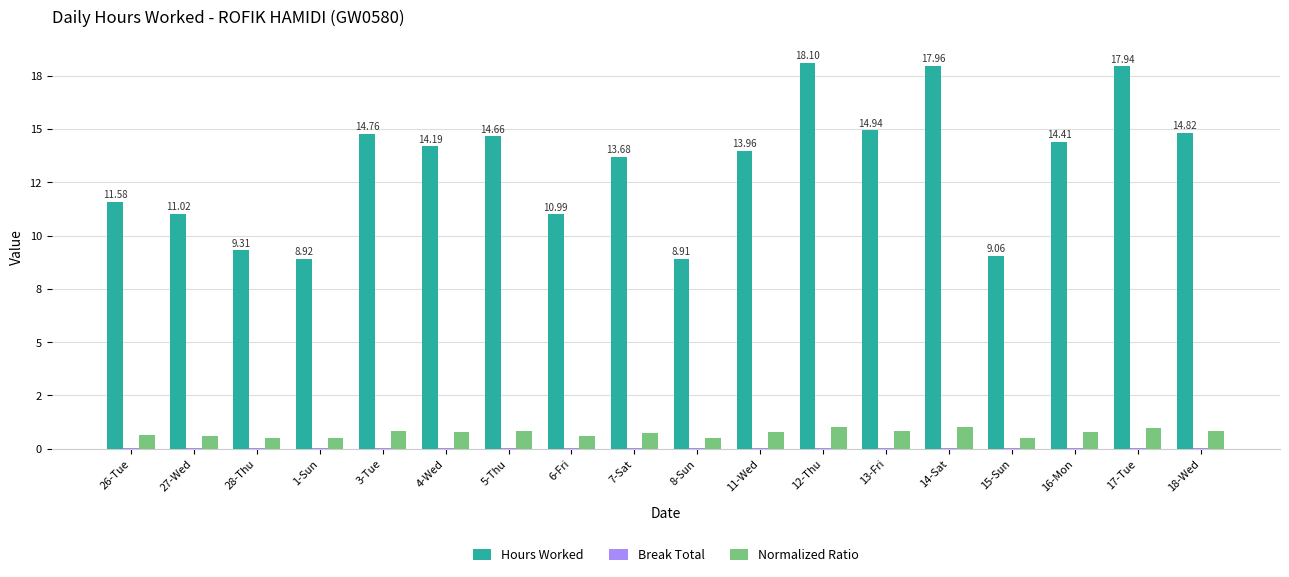

Reading right to left, transcribe all the data shown in this chart.

Hours Worked: 14.8	17.9	14.4	9.1	18.0	14.9	18.1	14.0	8.9	13.7	11.0	14.7	14.2	14.8	8.9	9.3	11.0	11.6
Break Total: 0.1	0.1	0.1	0.1	0.1	0.1	0.1	0.1	0.1	0.1	0.1	0.1	0.1	0.1	0.1	0.1	0.1	0.1
Normalized Ratio: 0.8	1.0	0.8	0.5	1.0	0.8	1.0	0.8	0.5	0.8	0.6	0.8	0.8	0.8	0.5	0.5	0.6	0.6